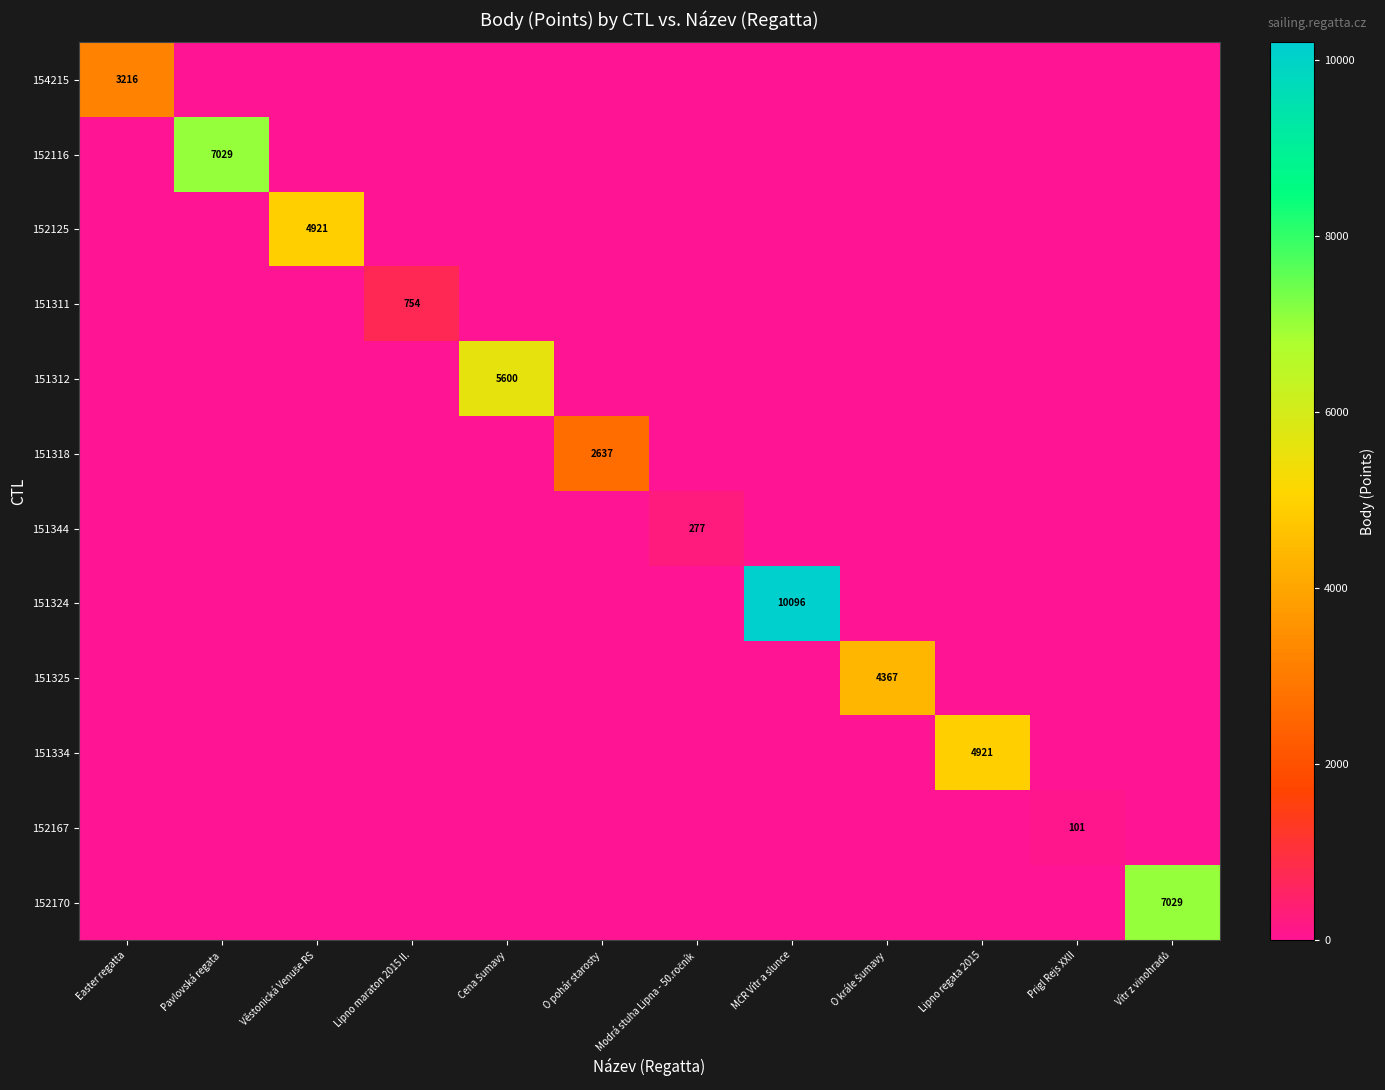

At which category does the chart reach its minimum across all series?

Pavlovská regata